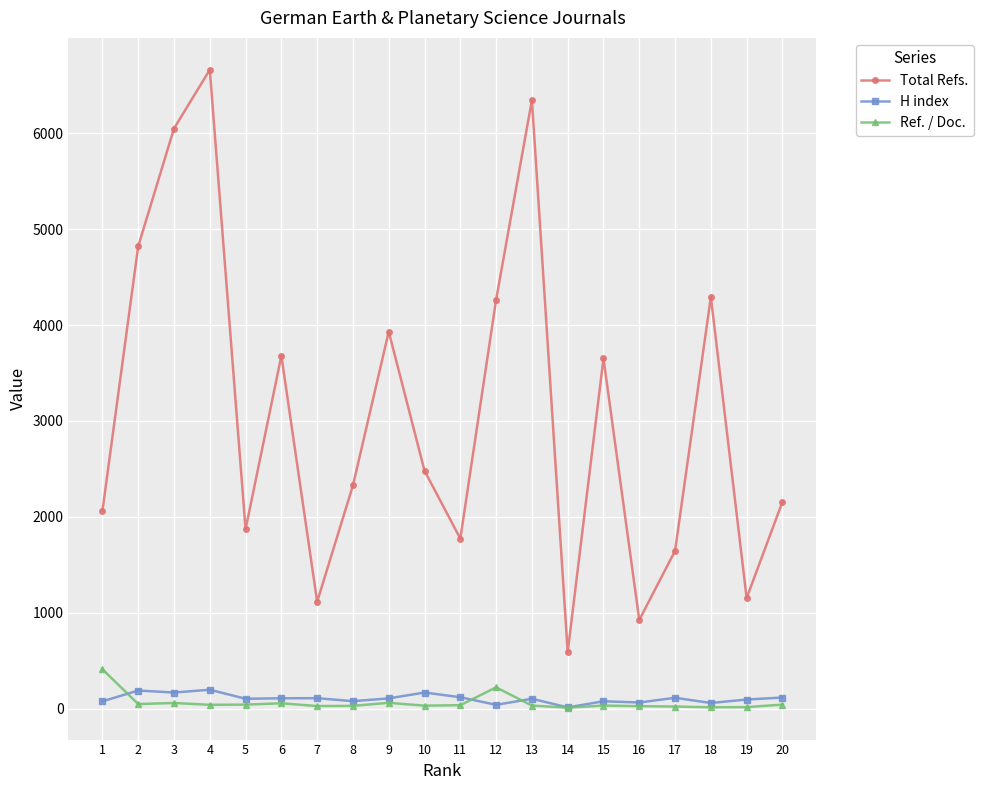

Which series has the widest spread of values?

Total Refs.